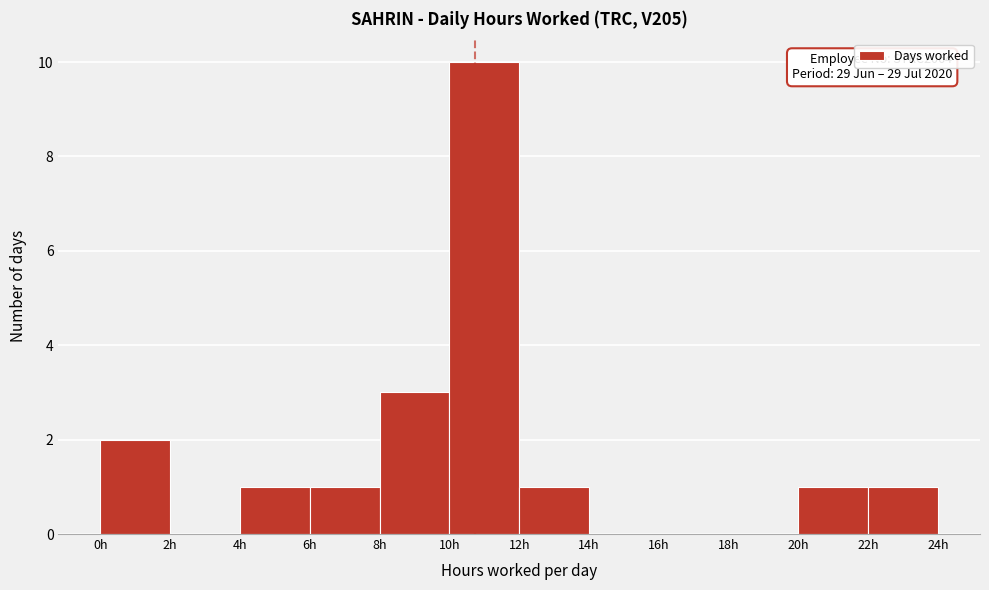

Over which range of the x-axis is the bar tallest?

10 to 12